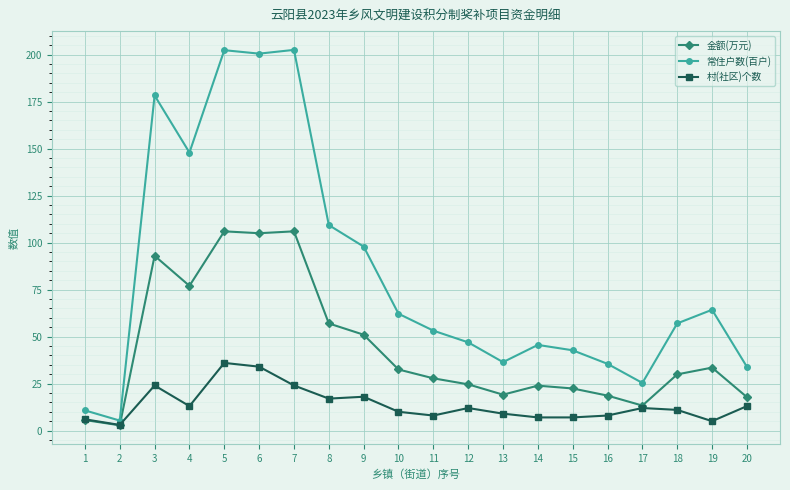

How many values in the 常住户数(百户) series are below 57?

10